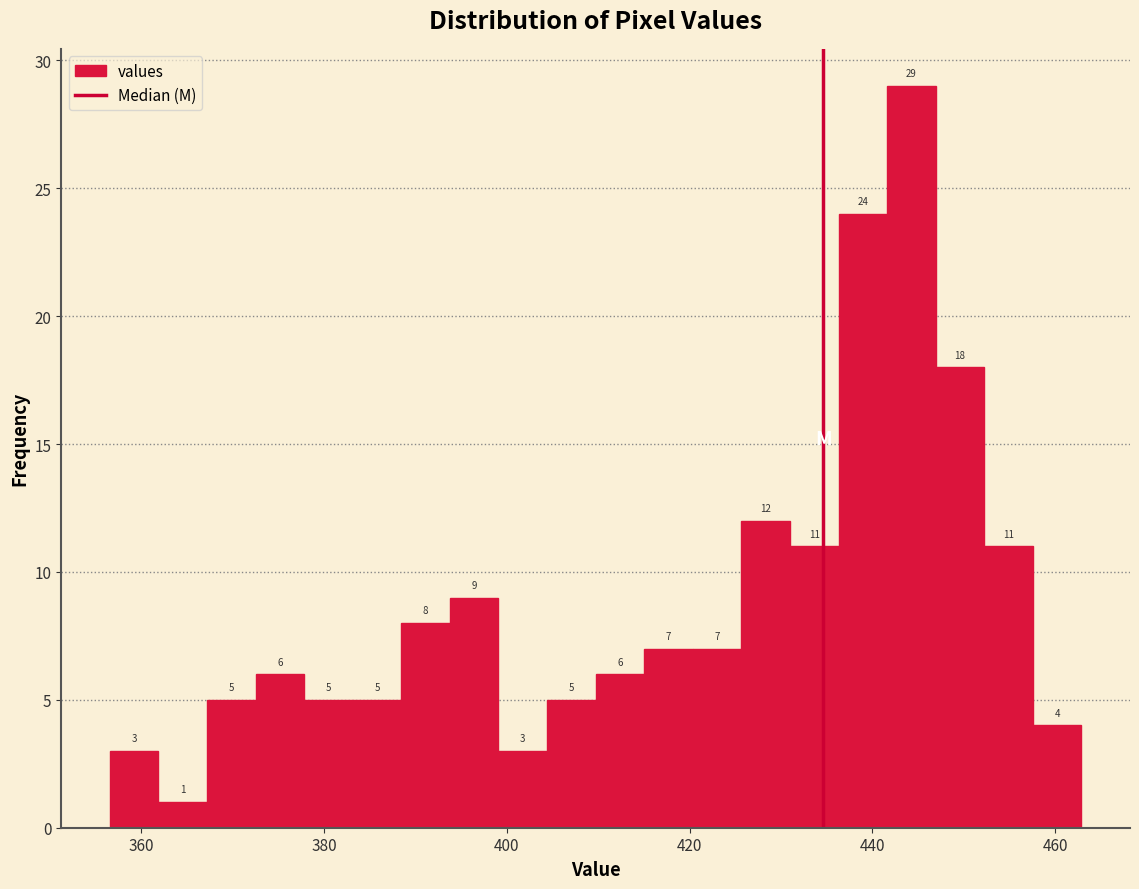

Around what value on the x-axis is the tallest bar? Give the approximate position of its centre, as read against the axis.

444